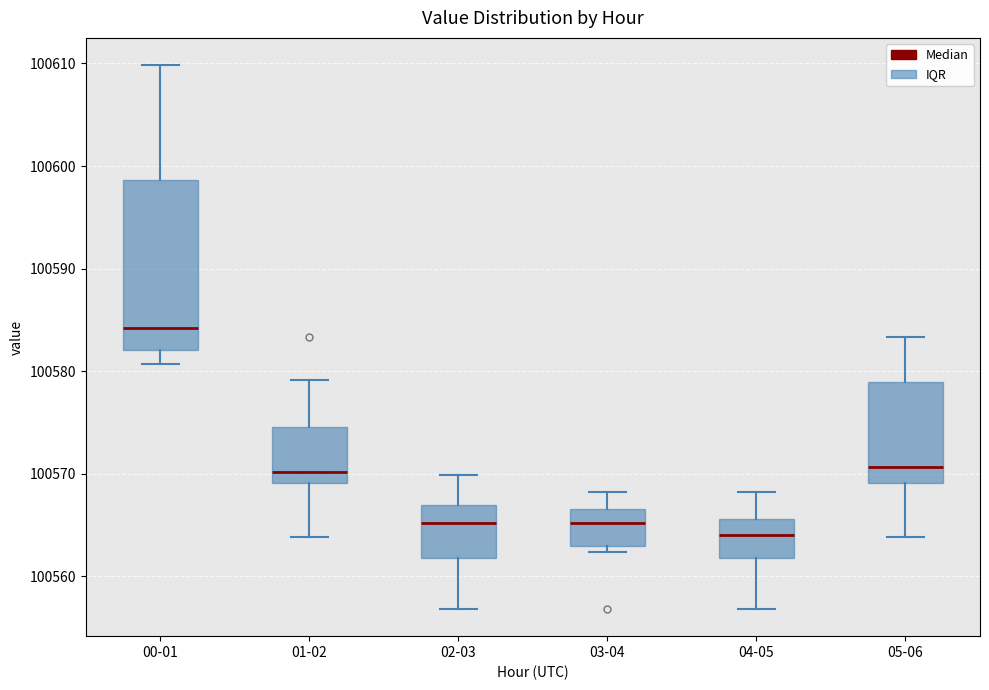

Reading left to right, read every box against the y-axis: the position of its median line, the range the box covers, and the ends of its whiskers. The values are not printed on the chart, so give them approximately, as read against the axis.

00-01: median 100584, box 100582 to 100599, whiskers 100581 to 100610
01-02: median 100570, box 100569 to 100575, whiskers 100564 to 100579
02-03: median 100565, box 100562 to 100567, whiskers 100557 to 100570
03-04: median 100565, box 100563 to 100567, whiskers 100562 to 100568
04-05: median 100564, box 100562 to 100566, whiskers 100557 to 100568
05-06: median 100571, box 100569 to 100579, whiskers 100564 to 100583